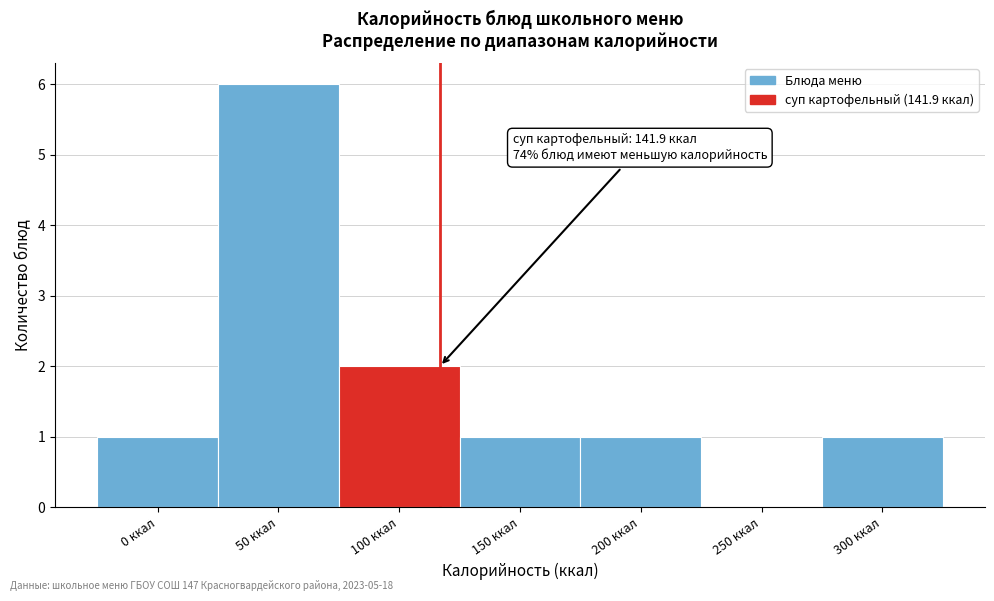

Reading right to left, extract all data points from this chart.

300 ккал=1	250 ккал=0	200 ккал=1	150 ккал=1	100 ккал=2	50 ккал=6	0 ккал=1